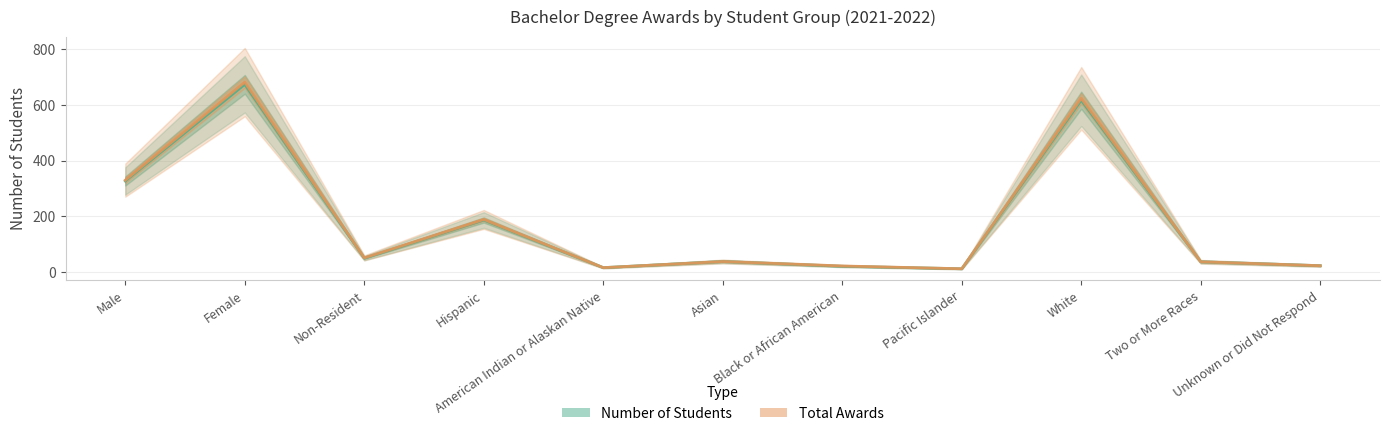

How many data points in Total Awards are above 38?

5